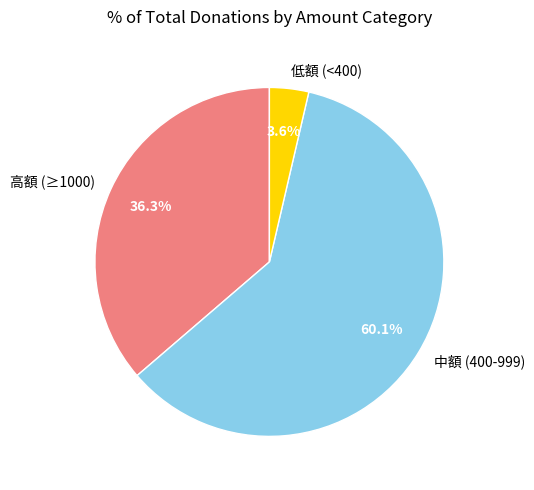

Is 低額 (<400) the majority of the pie?

No